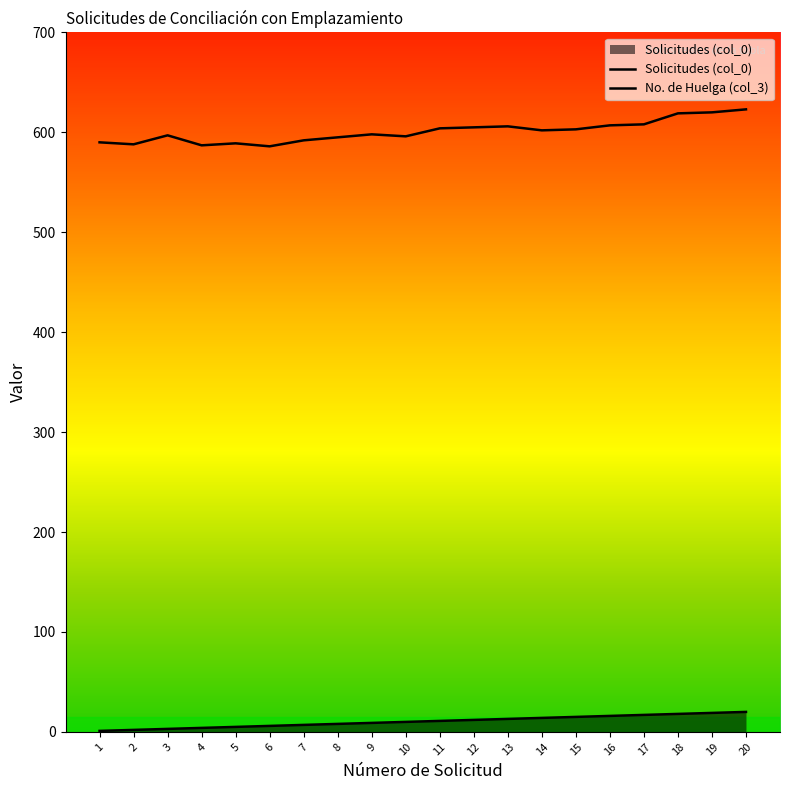

Which category has the lowest value across all series?

1